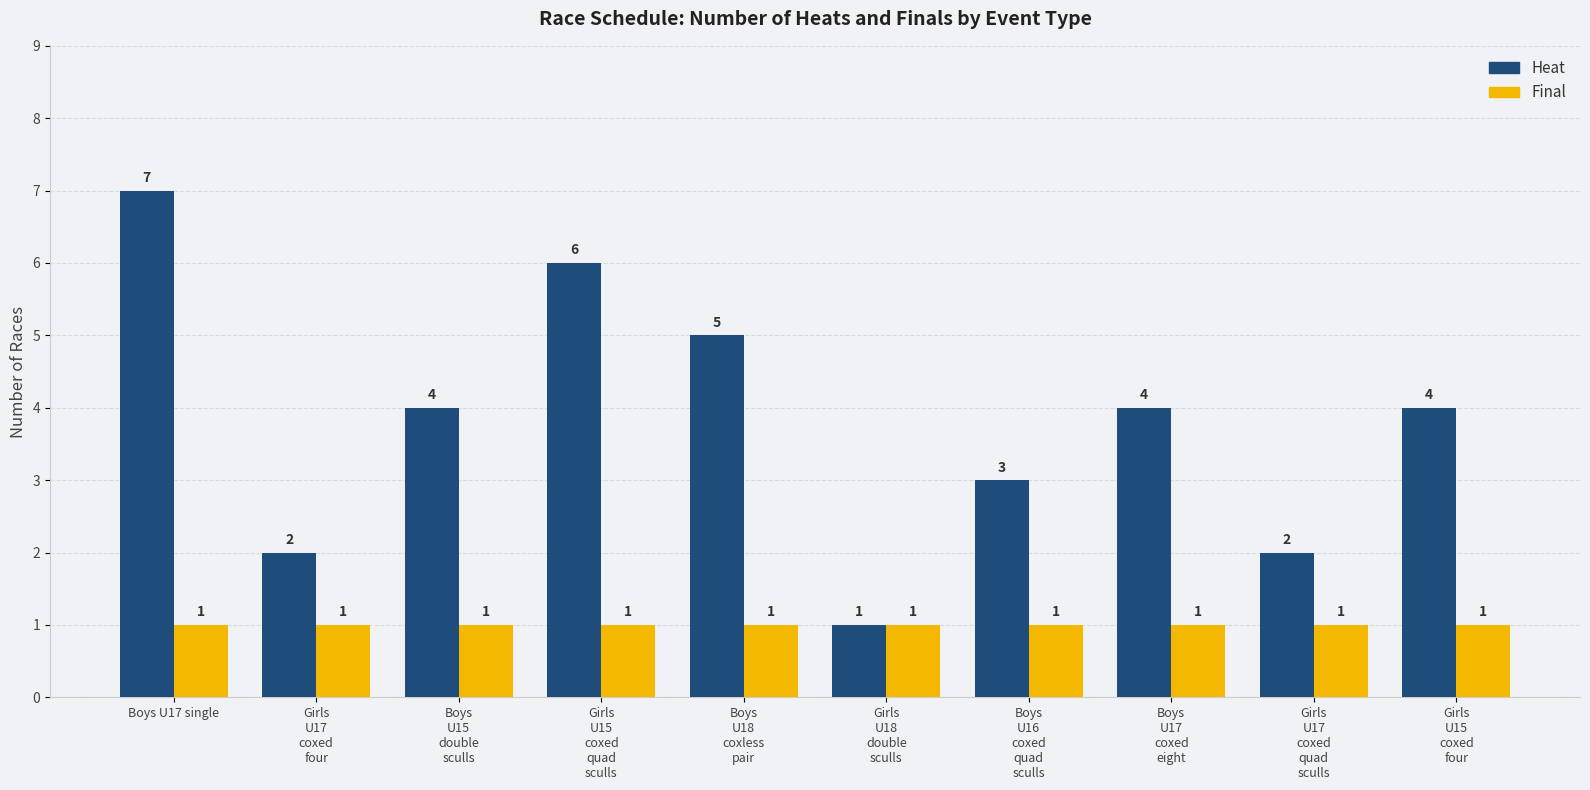

Reading right to left, list all the values displayed in this chart.

Heat: Girls
U15
coxed
four=4	Girls
U17
coxed
quad
sculls=2	Boys
U17
coxed
eight=4	Boys
U16
coxed
quad
sculls=3	Girls
U18
double
sculls=1	Boys
U18
coxless
pair=5	Girls
U15
coxed
quad
sculls=6	Boys
U15
double
sculls=4	Girls
U17
coxed
four=2	Boys U17 single=7
Final: Girls
U15
coxed
four=1	Girls
U17
coxed
quad
sculls=1	Boys
U17
coxed
eight=1	Boys
U16
coxed
quad
sculls=1	Girls
U18
double
sculls=1	Boys
U18
coxless
pair=1	Girls
U15
coxed
quad
sculls=1	Boys
U15
double
sculls=1	Girls
U17
coxed
four=1	Boys U17 single=1